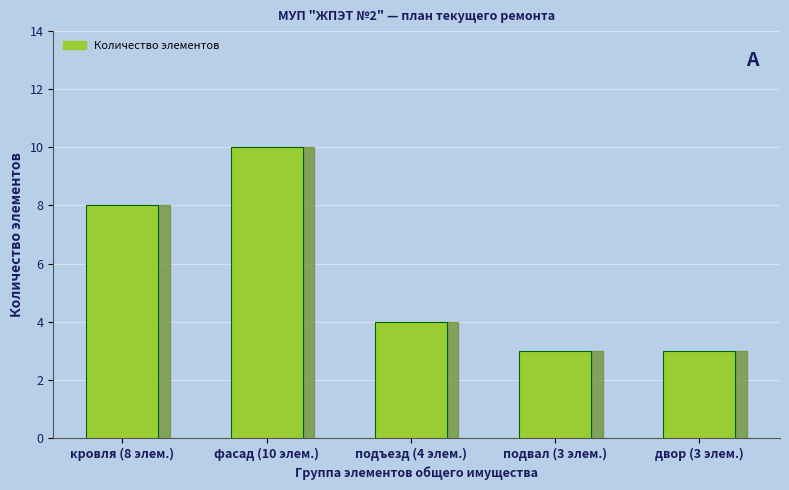

Which label corresponds to the largest value in the chart?

фасад (10 элем.)